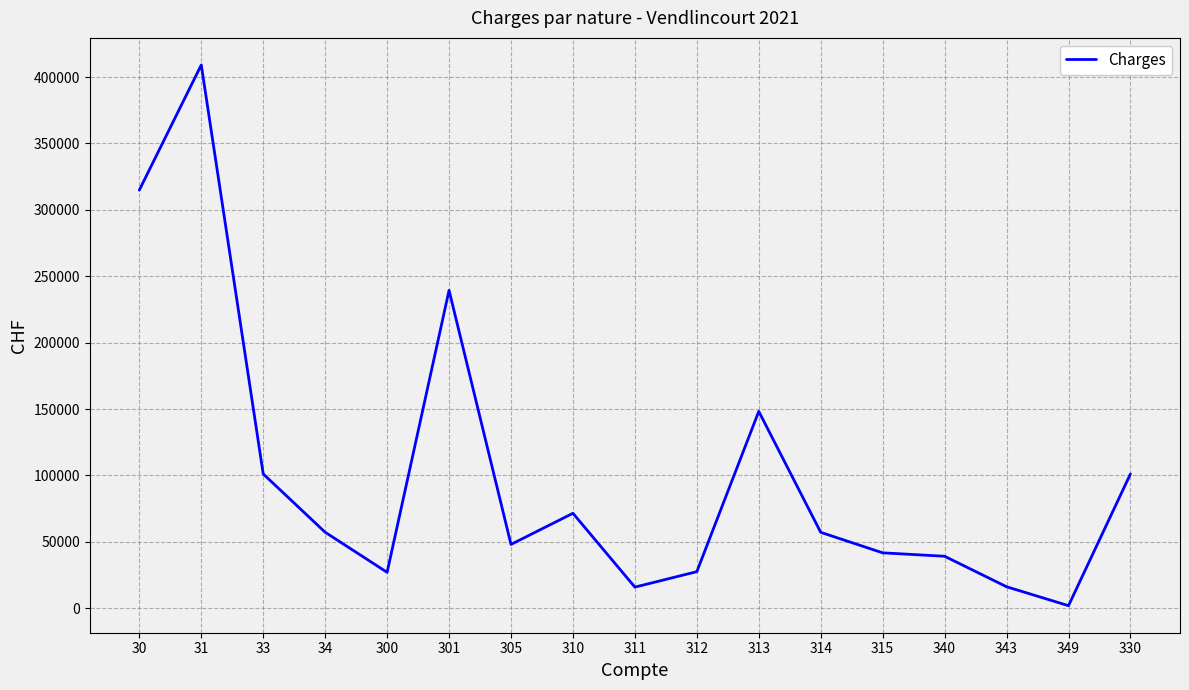

Is it true that the value at 312 is 45679.7?

False